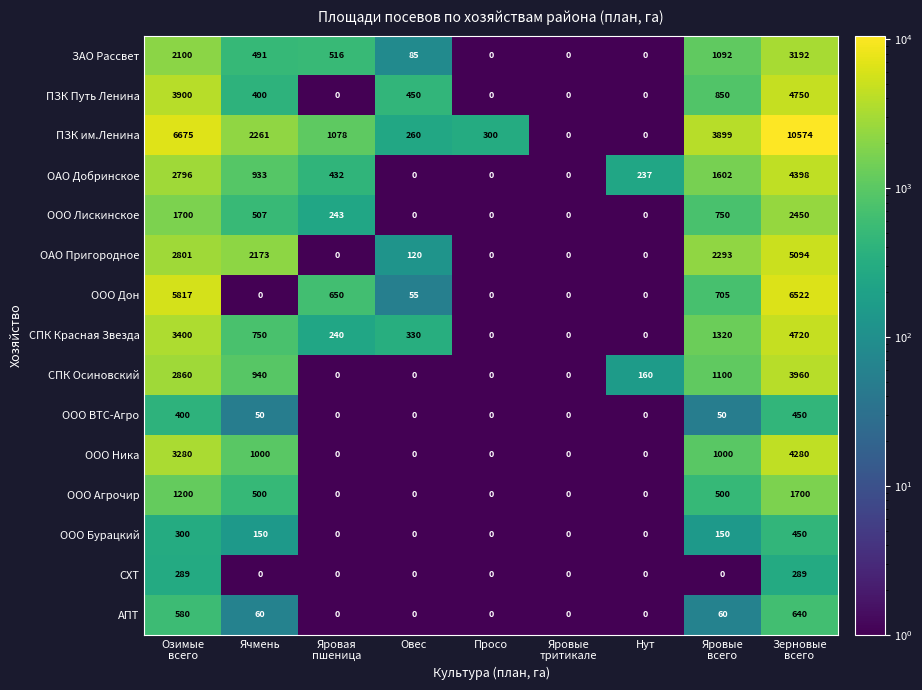

How many ООО Ника values are between 0 and 1000?

7